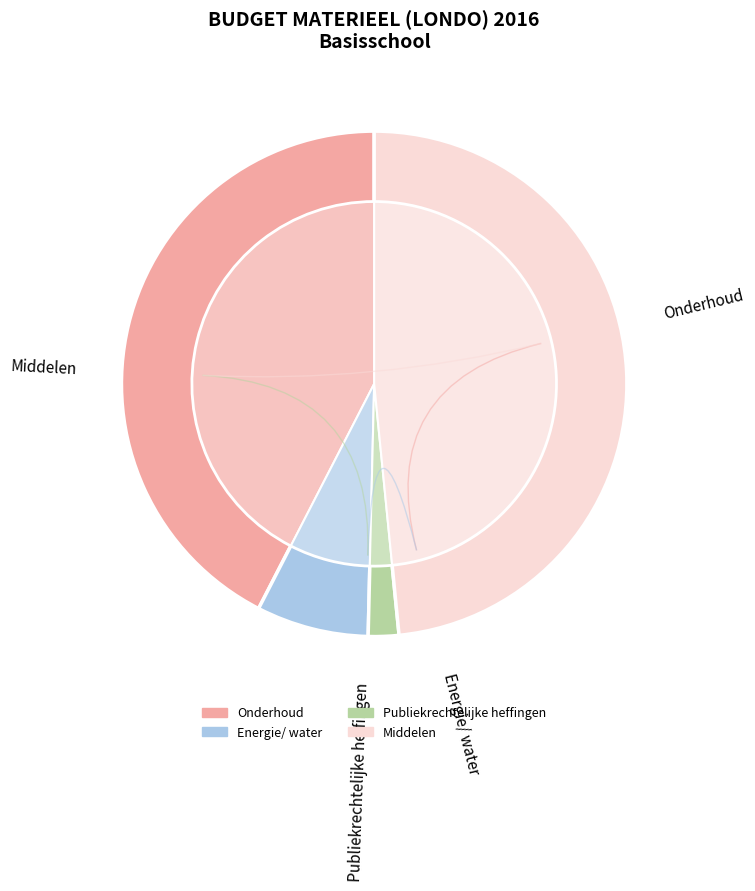

How many segments does this pie chart have?

4